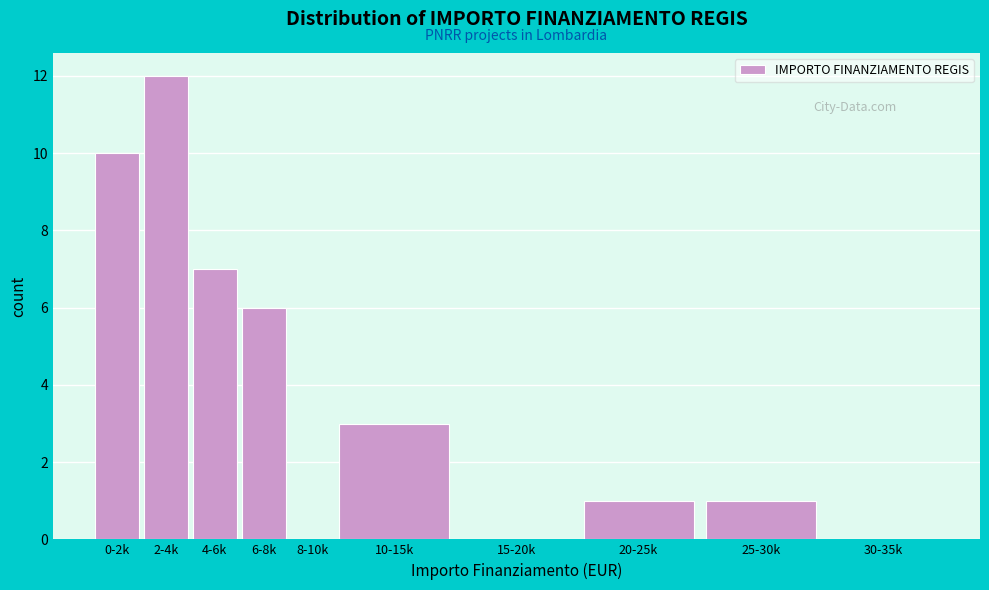

Reading left to right, transcribe all the data shown in this chart.

0-2k=10	2-4k=12	4-6k=7	6-8k=6	8-10k=0	10-15k=3	15-20k=0	20-25k=1	25-30k=1	30-35k=0